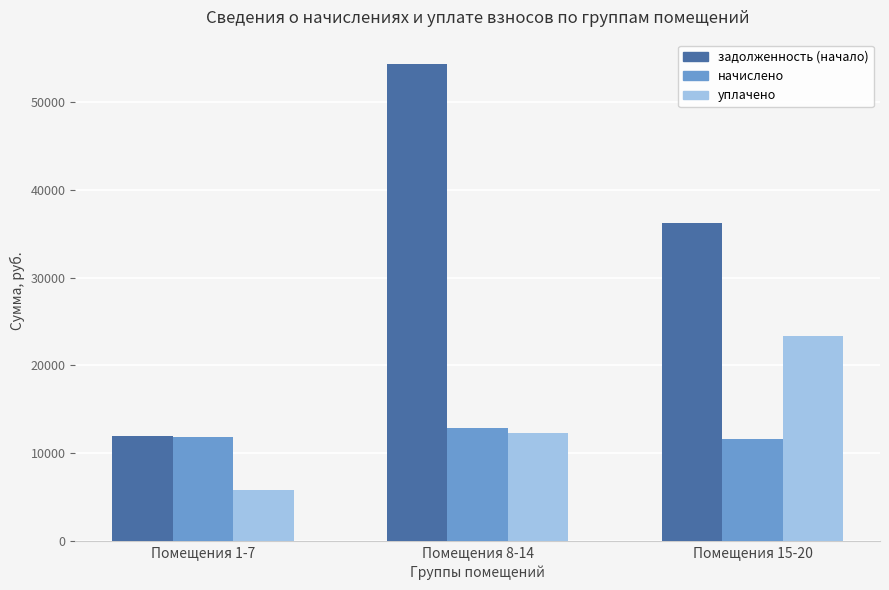

Which series has the largest range (max minus min)?

задолженность (начало)